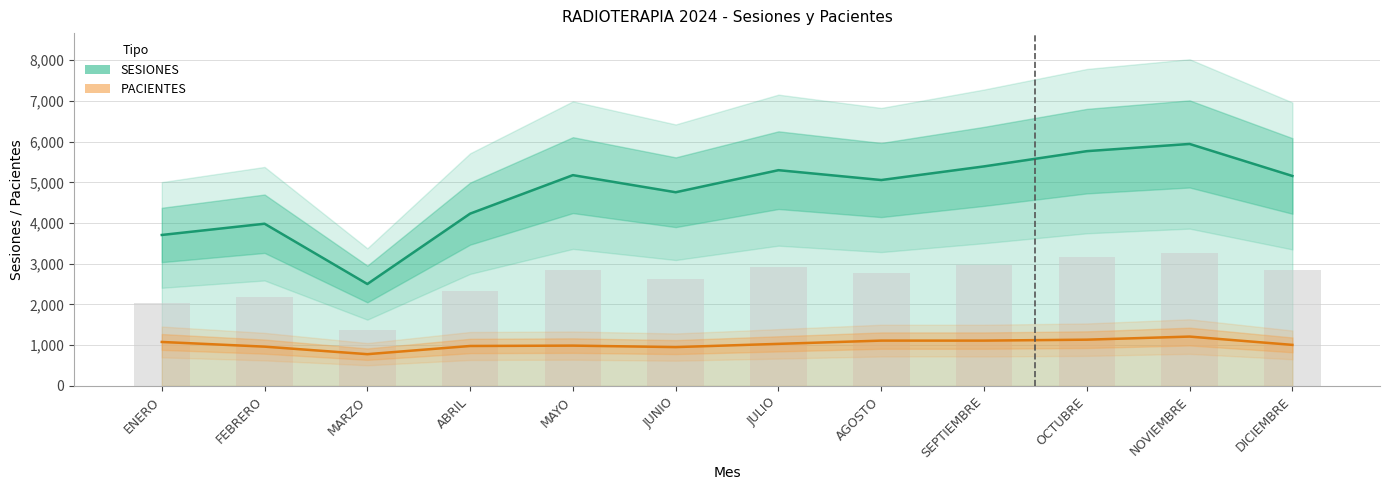

What is the total value across all series at SEPTIEMBRE?

6504